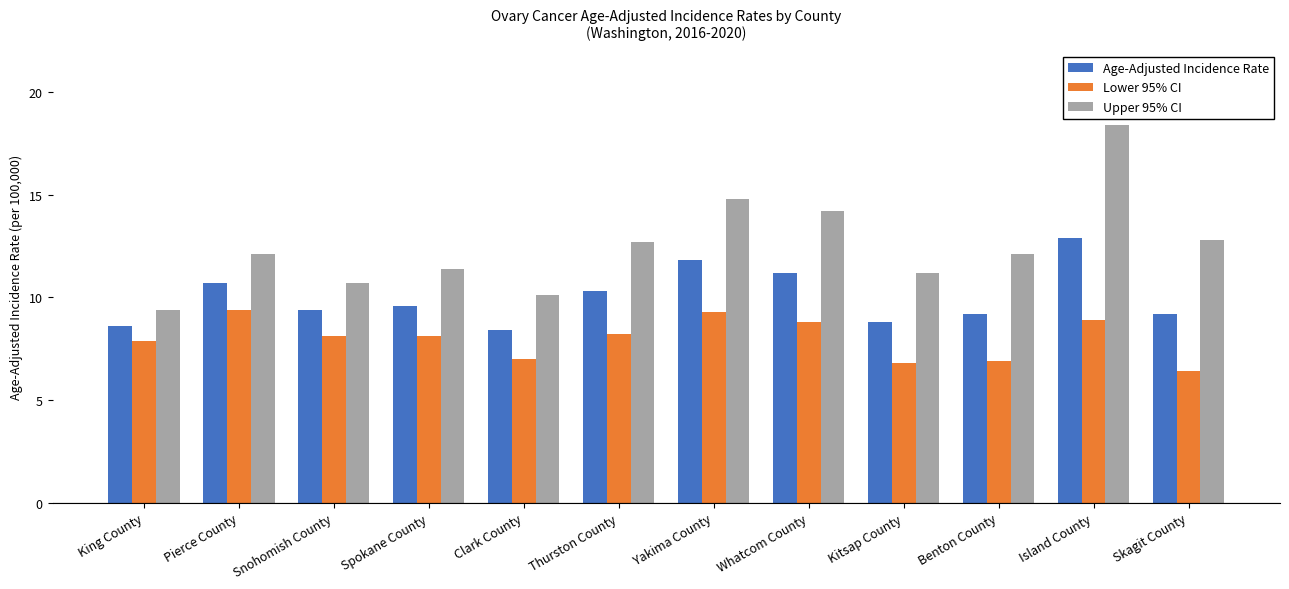

Is it true that Upper 95% CI equals 11.2 at Kitsap County?

True